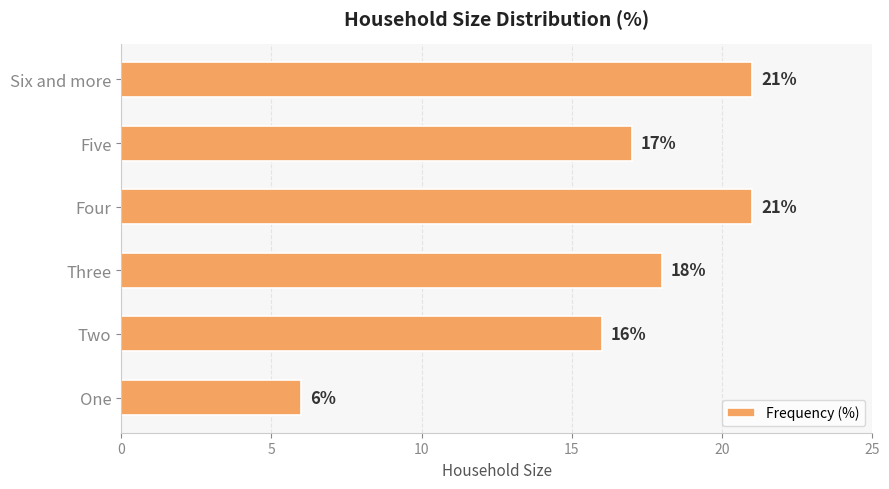

How many values are below 18?

3